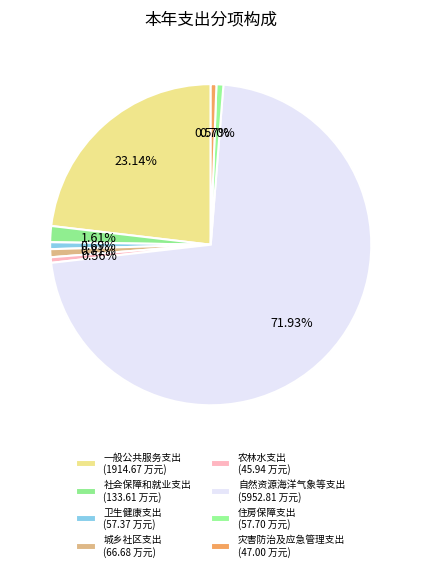

How many segments does this pie chart have?

8